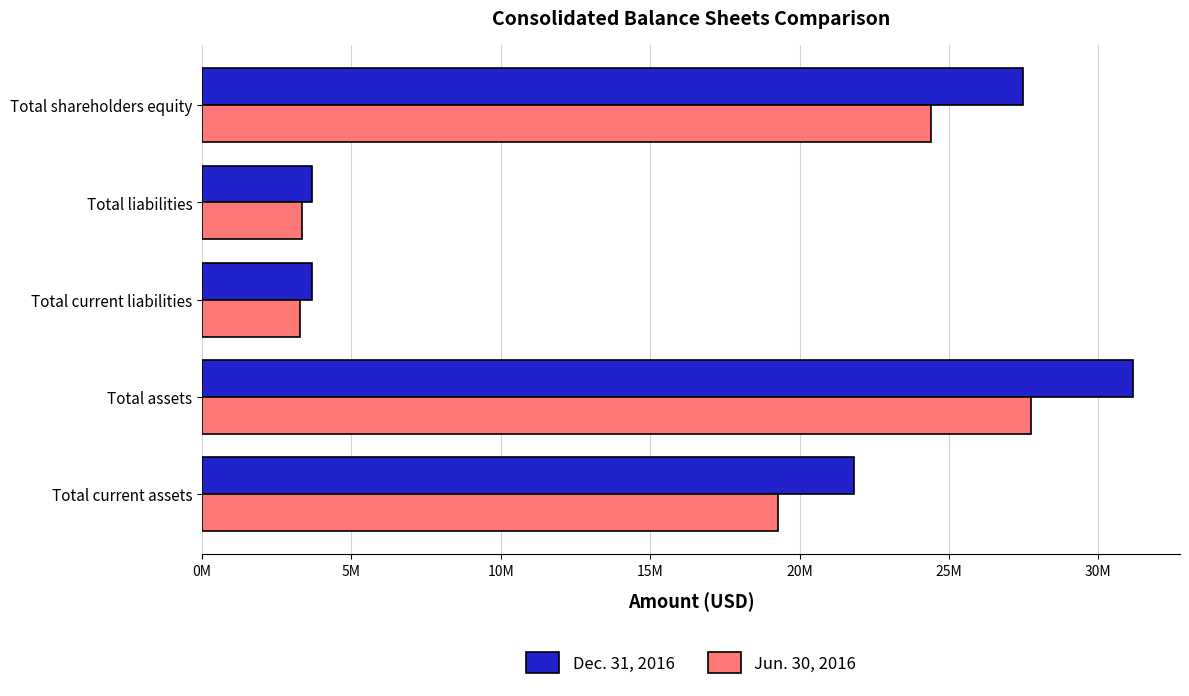

What is the sum of all Jun. 30, 2016 values?

78027129